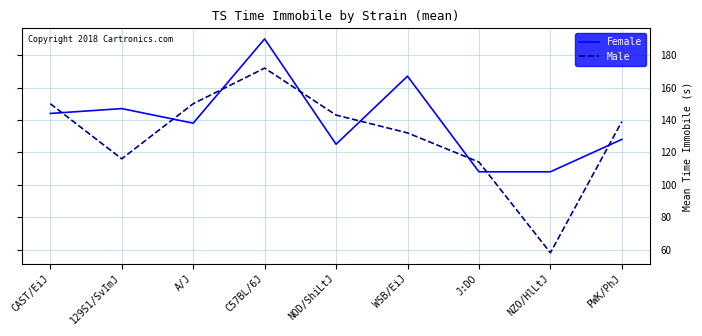

Which series has the largest range (max minus min)?

Male